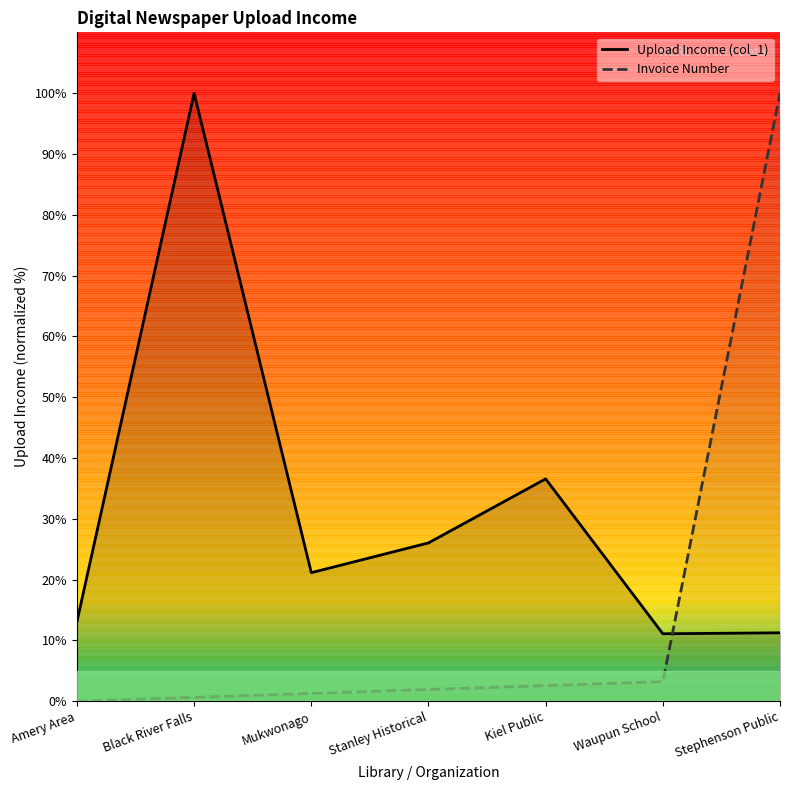

At which category does the chart reach its peak across all series?

Black River Falls